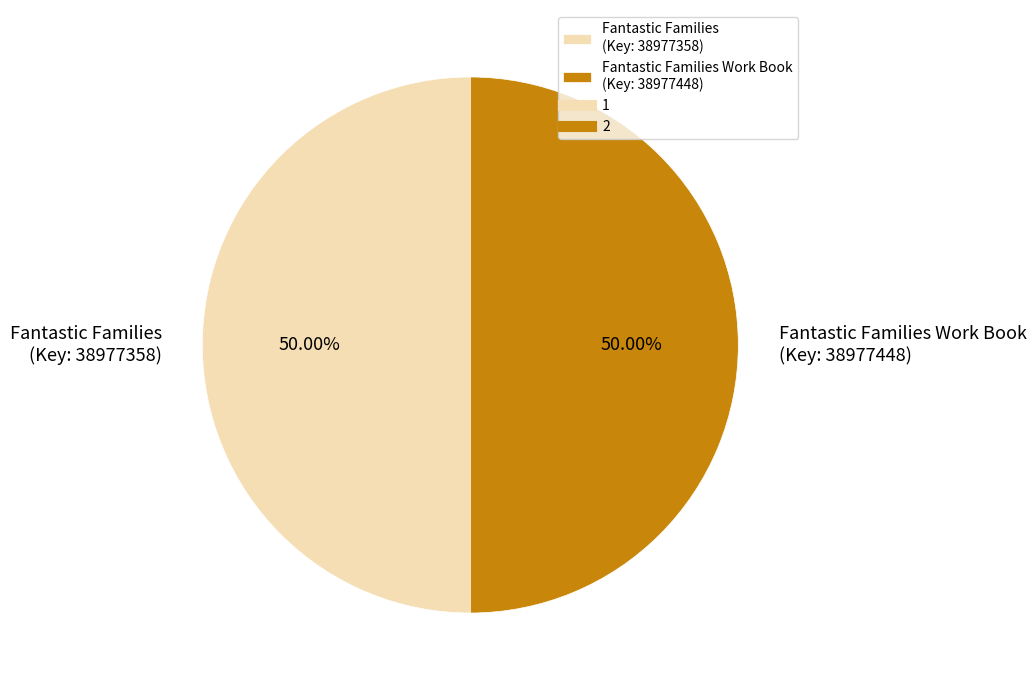

How many segments does this pie chart have?

2